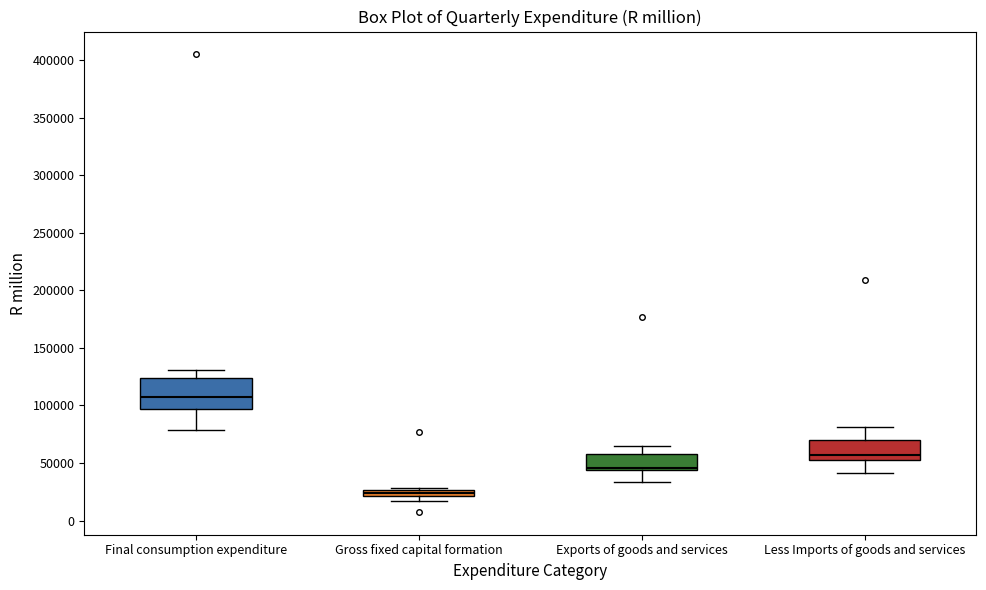

Which box's median line is the highest?

Final consumption expenditure